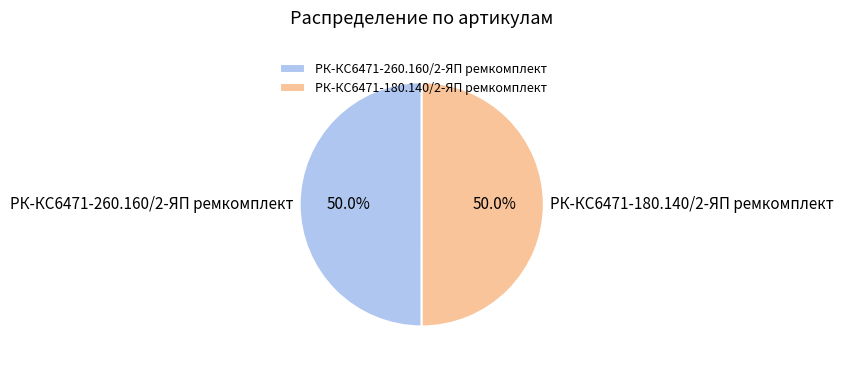

What portion of the pie excludes РК-КС6471-260.160/2-ЯП ремкомплект?

50.0%